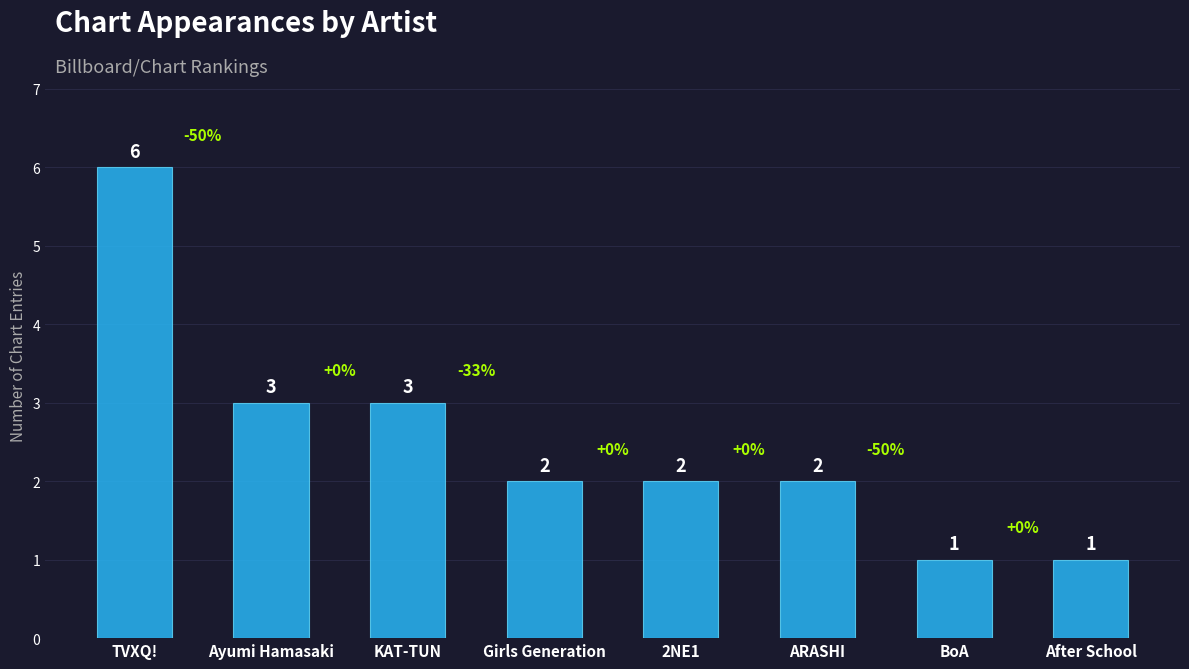

Approximately how many times larger is the value at Ayumi Hamasaki compared to 2NE1?

1.5